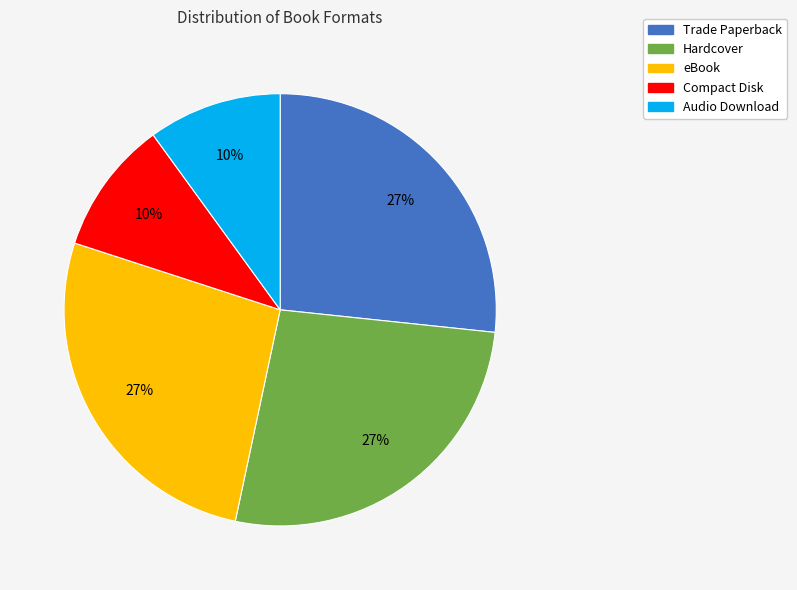

Is there any slice that represents more than half of the pie?

No